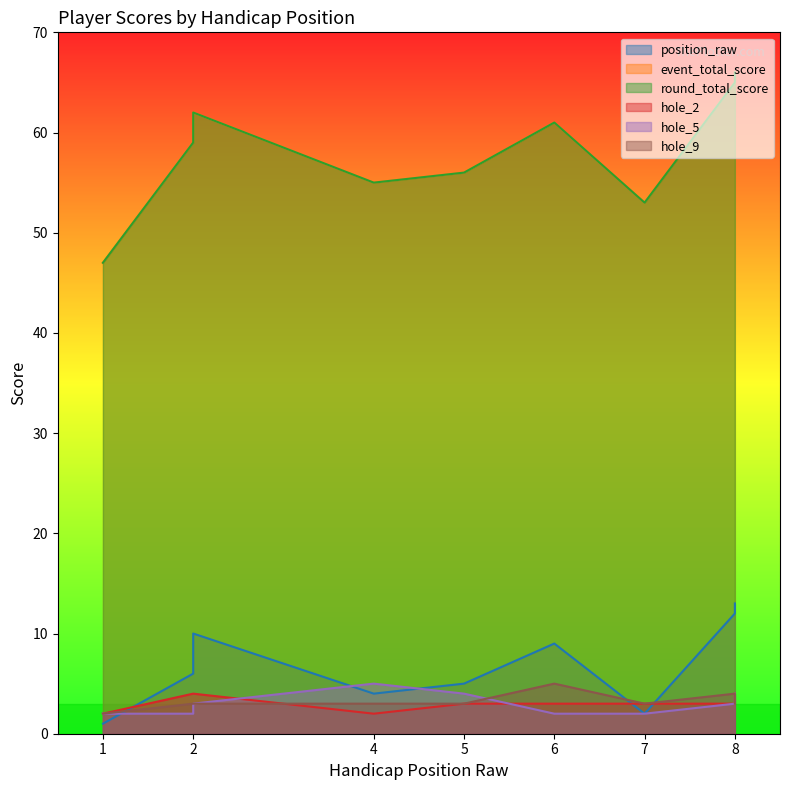

Which category has the highest value in the hole_2 series?

2